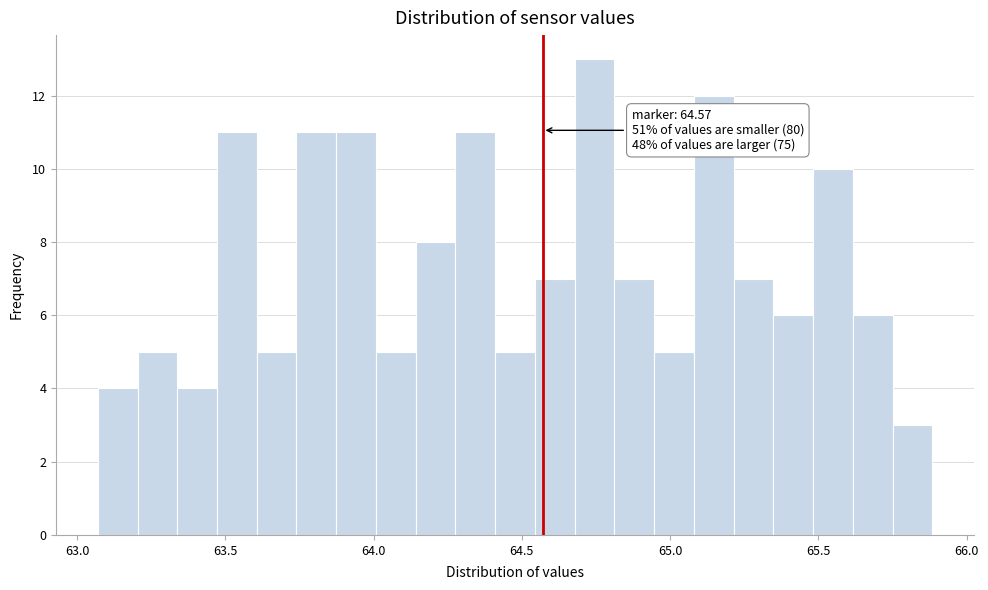

Read against the x-axis, roughly where is the centre of the tallest bar?

64.75